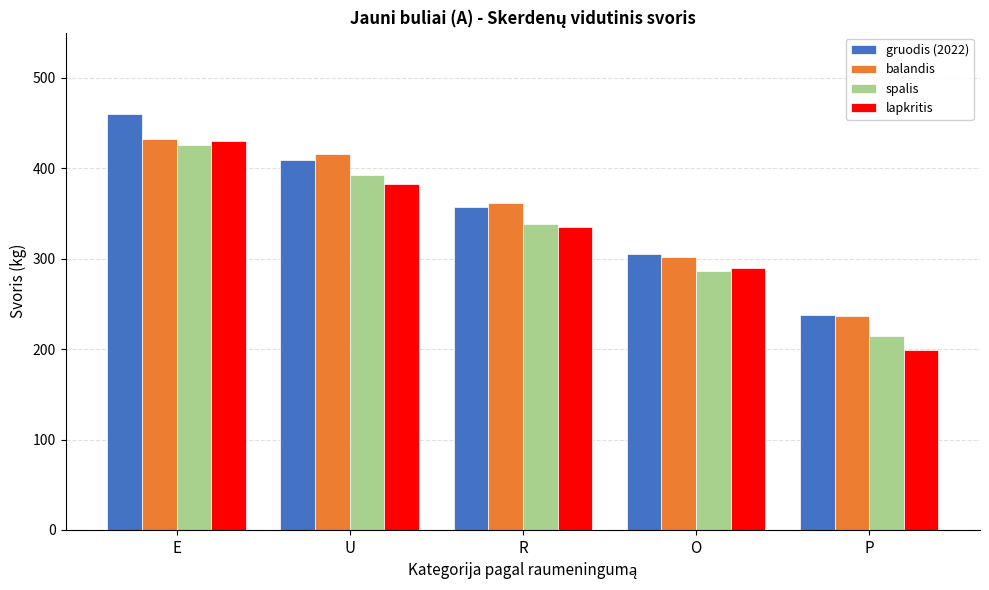

At which label does lapkritis reach its peak?

E